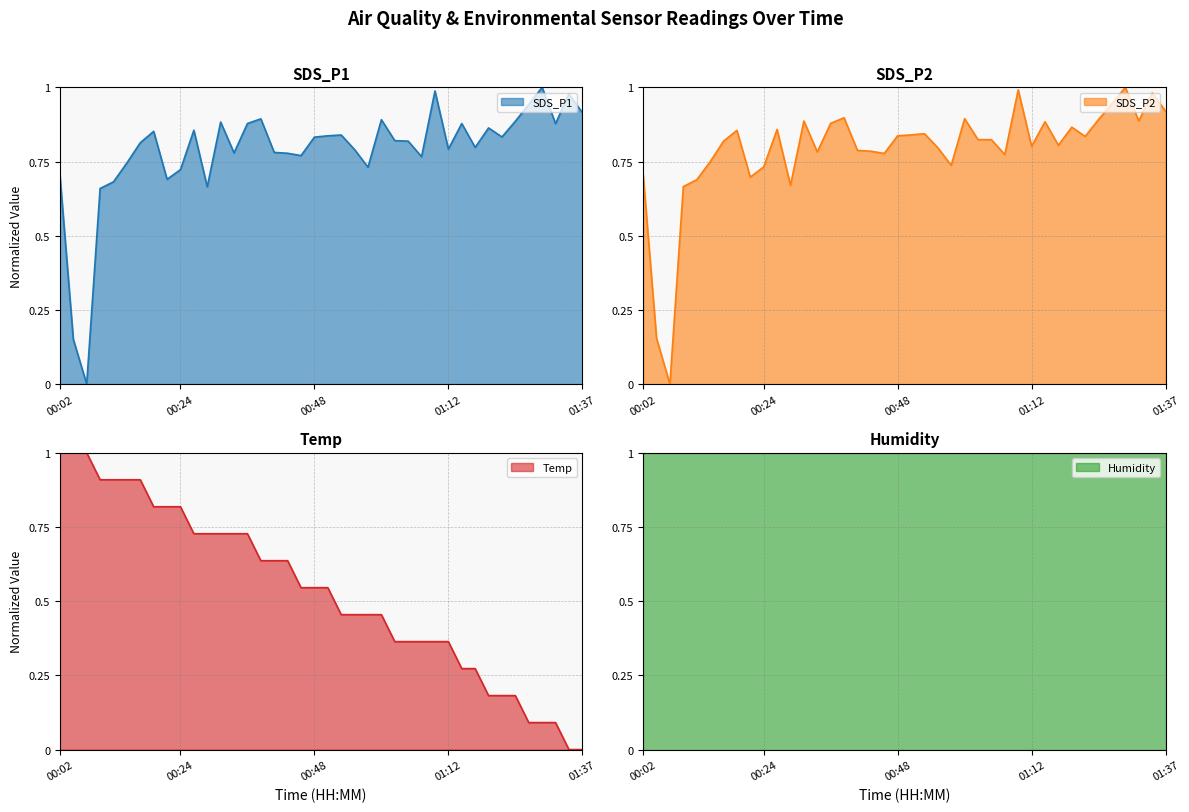

What is the total value across all series at 21?

3.1